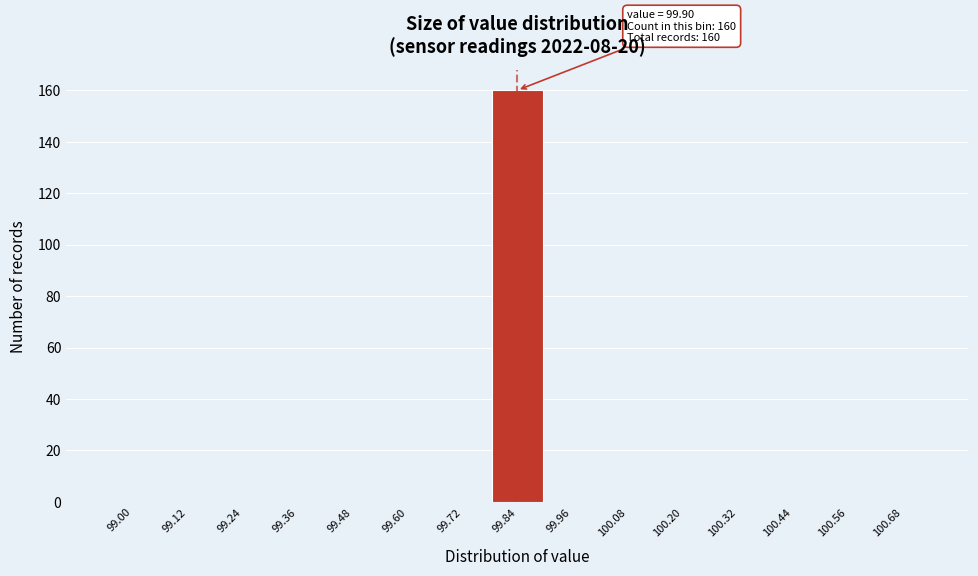

Reading left to right, extract all data points from this chart.

99.00=0	99.12=0	99.24=0	99.36=0	99.48=0	99.60=0	99.72=0	99.84=160	99.96=0	100.08=0	100.20=0	100.32=0	100.44=0	100.56=0	100.68=0